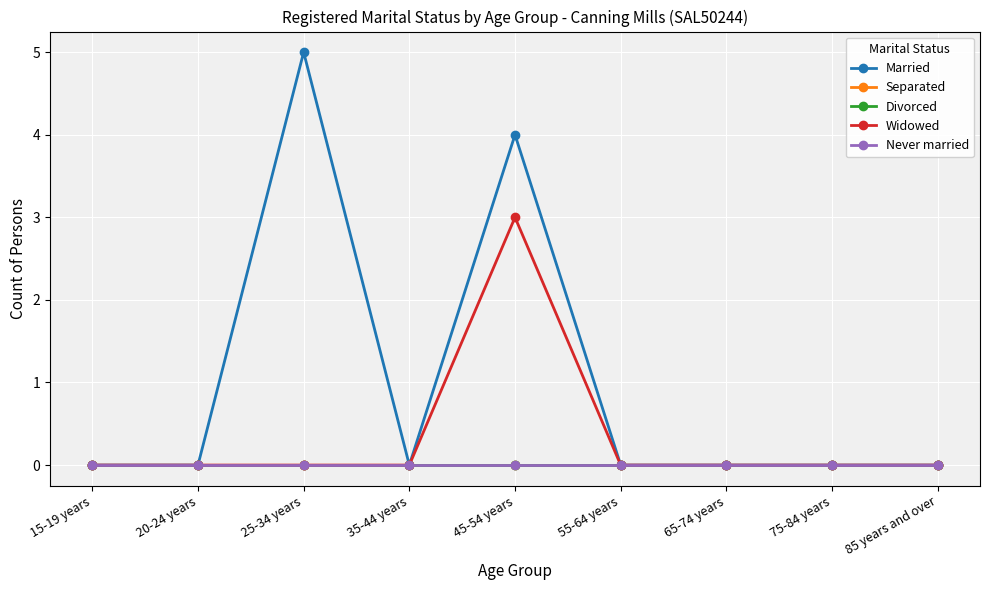

What is the label of the 4th point from the left?

35-44 years